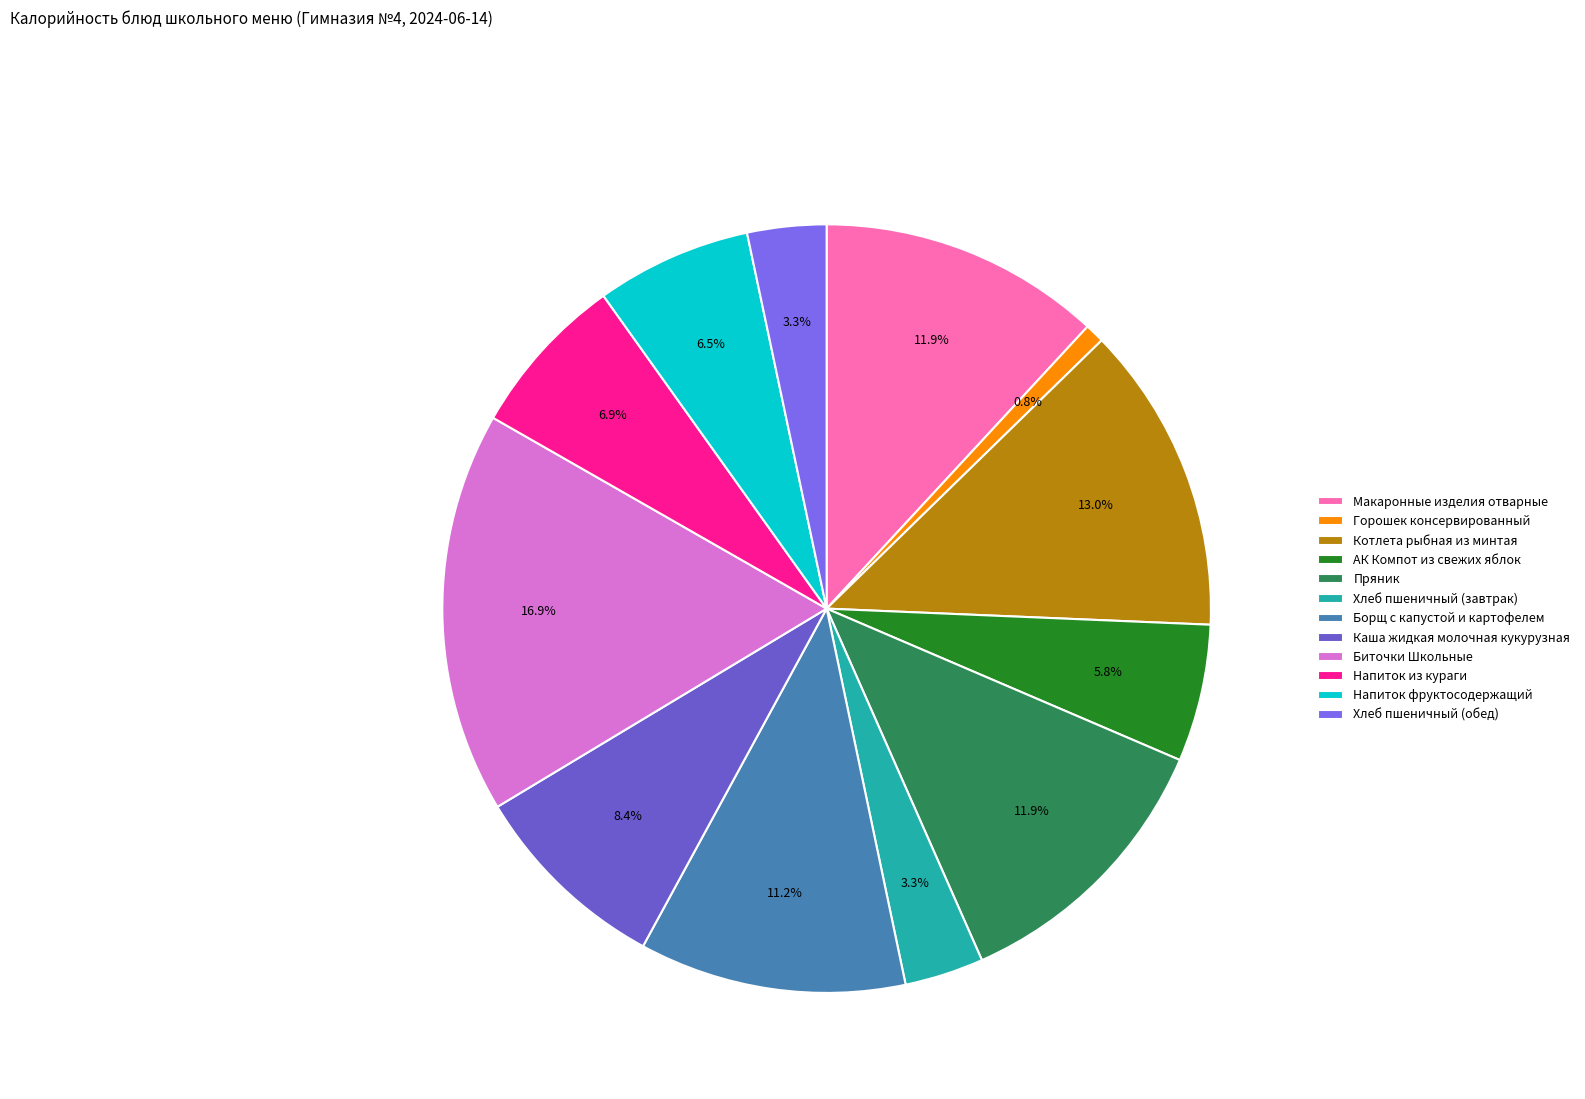

Count the number of slices in the pie.

12